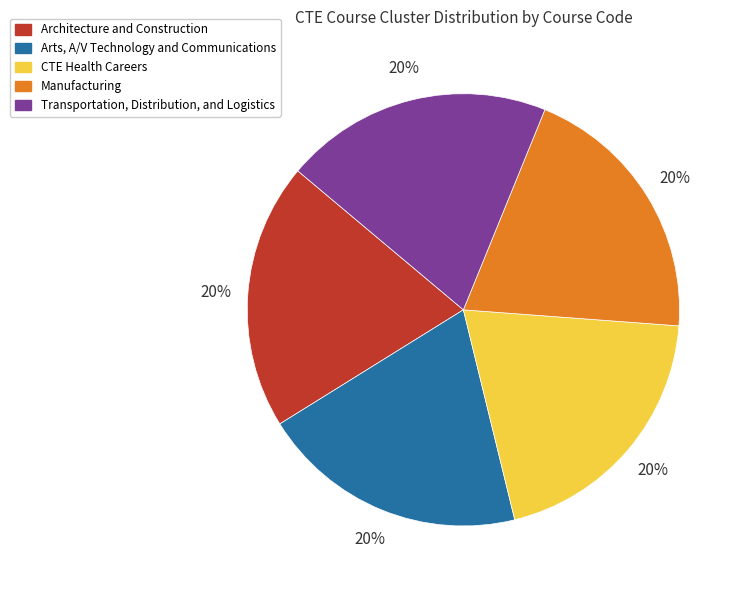

Do Architecture and Construction and Arts, A/V Technology and Communications together represent more than half of the pie?

No